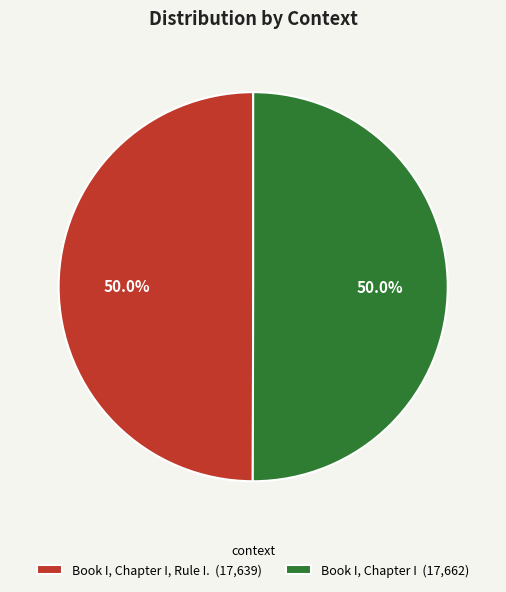

What is the ratio of the value at Book I, Chapter I (17,662) to the value at Book I, Chapter I, Rule I. (17,639)?

1.0